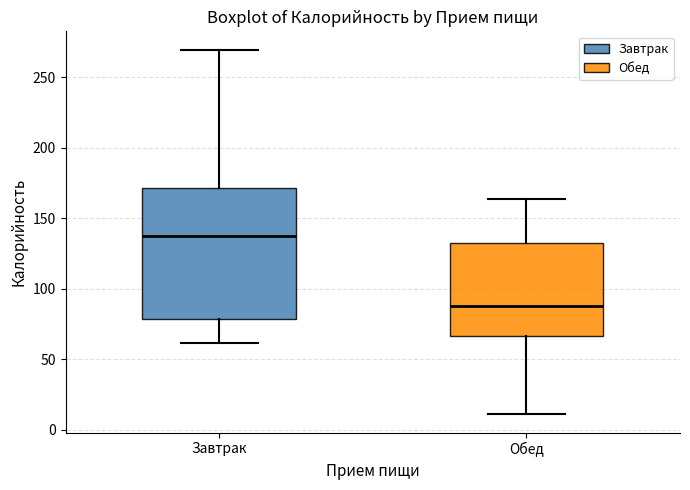

Comparing the boxes themselves (not the whiskers), which one is the tallest?

Завтрак